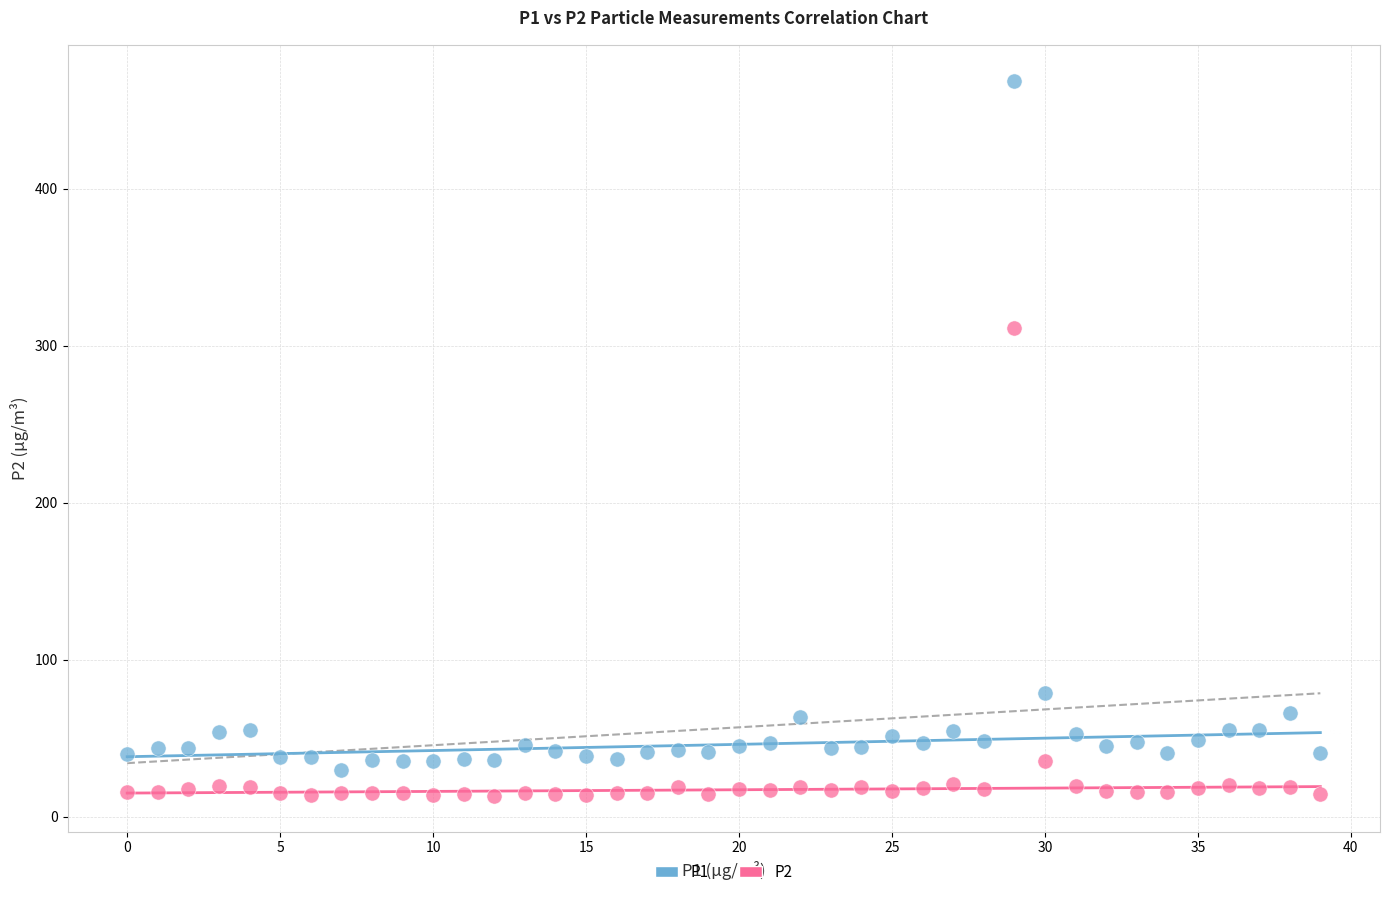

What are all the series names shown in the legend?

P1, P2